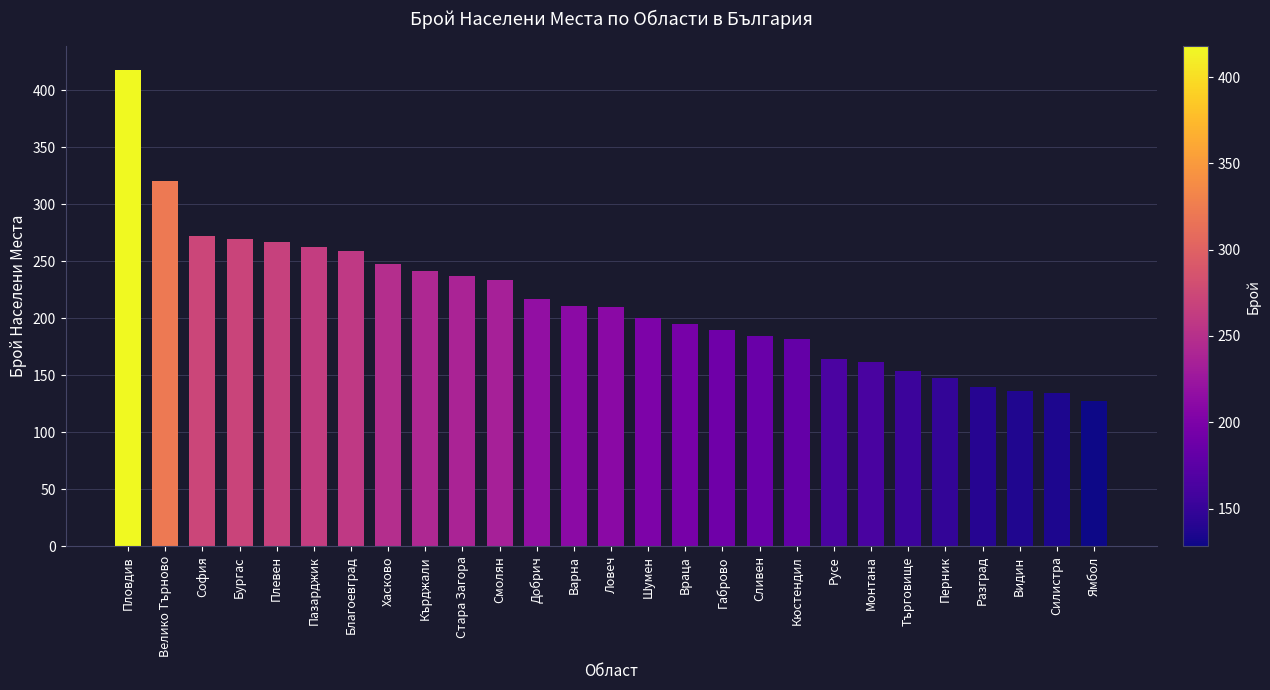

What is the value of the 14th bar from the left?

210